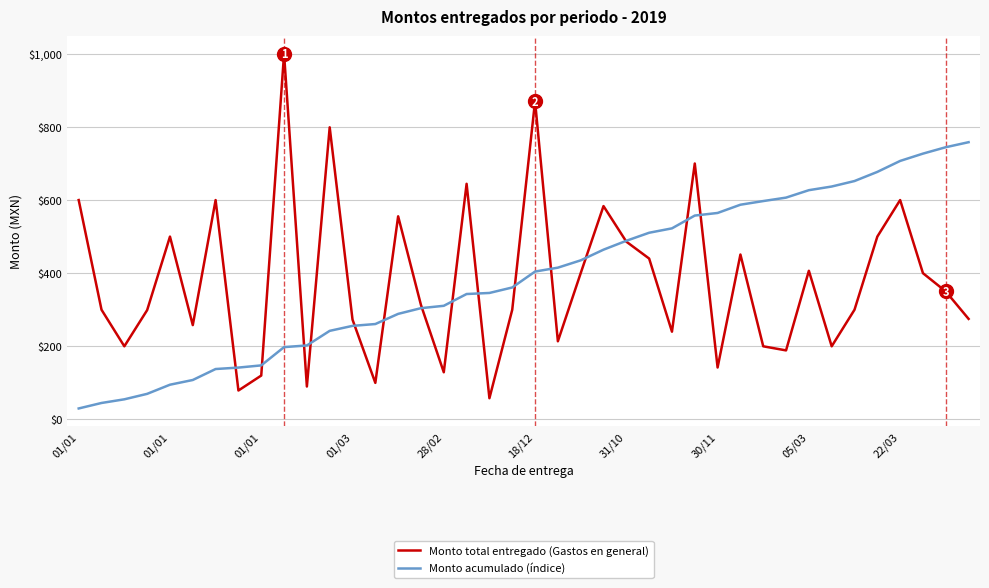

Which series has the largest range (max minus min)?

Monto total entregado (Gastos en general)